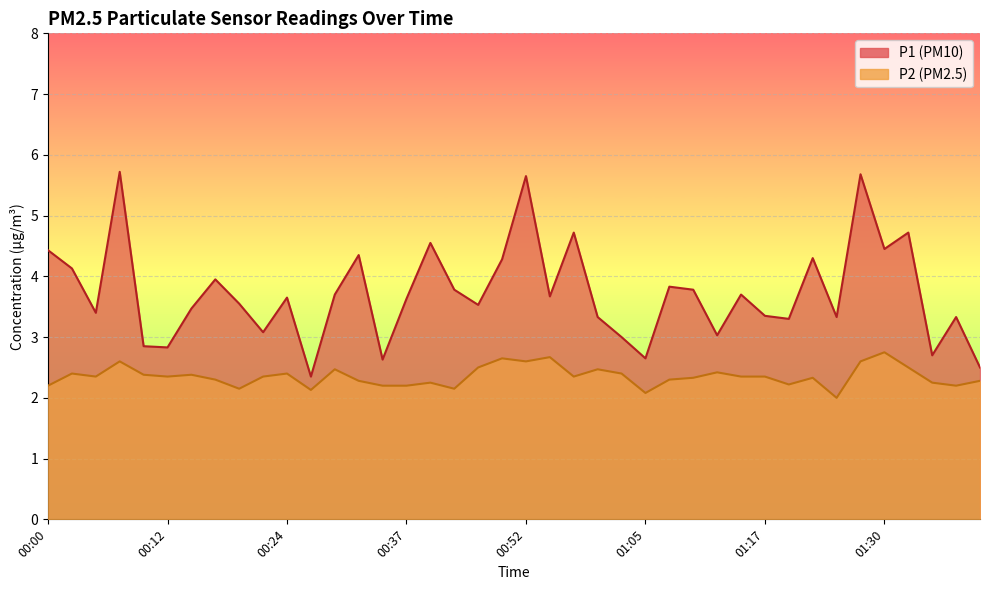

Reading left to right, list all the values displayed in this chart.

P1: 4.4	4.1	3.4	5.7	2.9	2.8	3.5	4.0	3.5	3.1	3.6	2.4	3.7	4.3	2.6	3.6	4.5	3.8	3.5	4.3	5.7	3.7	4.7	3.3	3.0	2.6	3.8	3.8	3.0	3.7	3.4	3.3	4.3	3.3	5.7	4.5	4.7	2.7	3.3	2.5
P2: 2.2	2.4	2.4	2.6	2.4	2.4	2.4	2.3	2.1	2.4	2.4	2.1	2.5	2.3	2.2	2.2	2.2	2.1	2.5	2.6	2.6	2.7	2.4	2.5	2.4	2.1	2.3	2.3	2.4	2.4	2.4	2.2	2.3	2.0	2.6	2.8	2.5	2.2	2.2	2.3